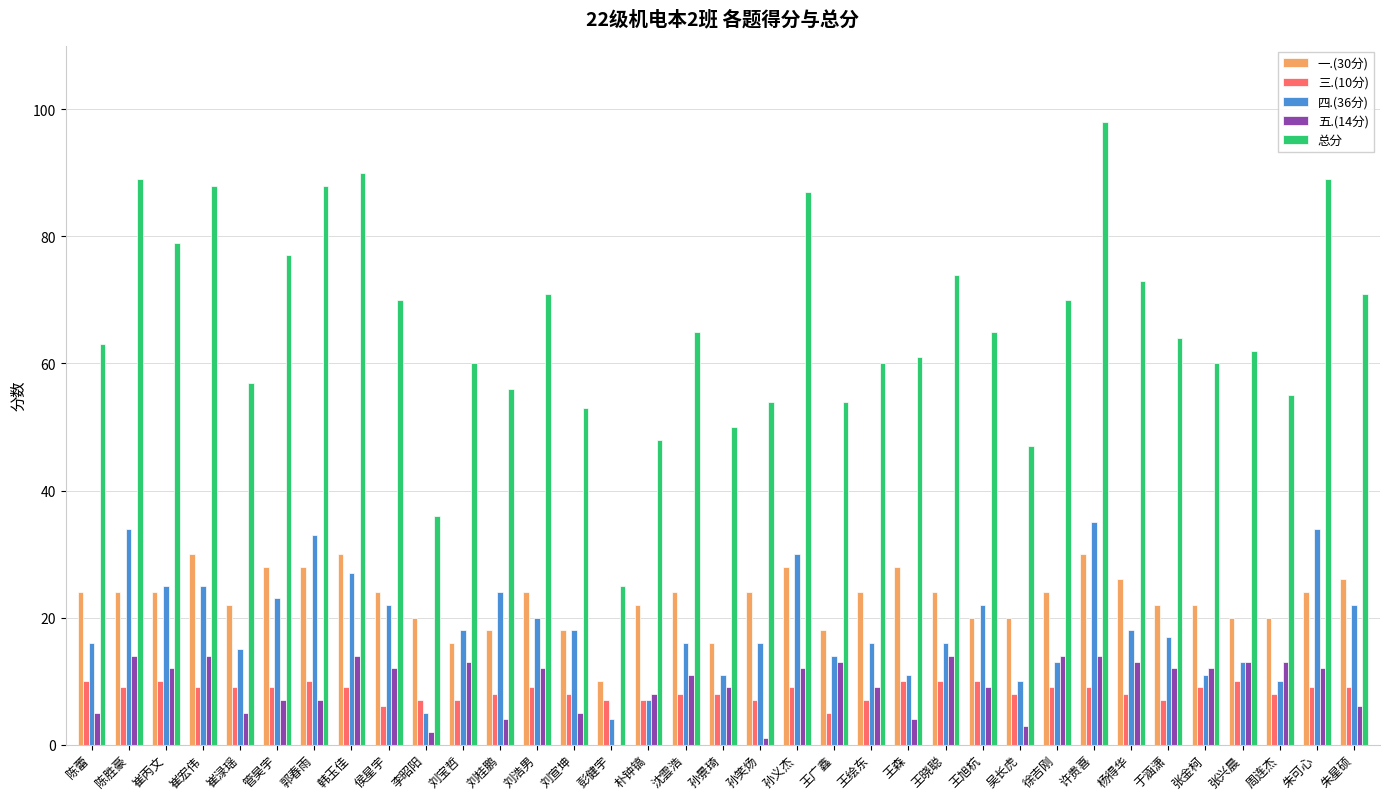

The 五.(14分) series shows 21 at 周连杰. True or false?

False